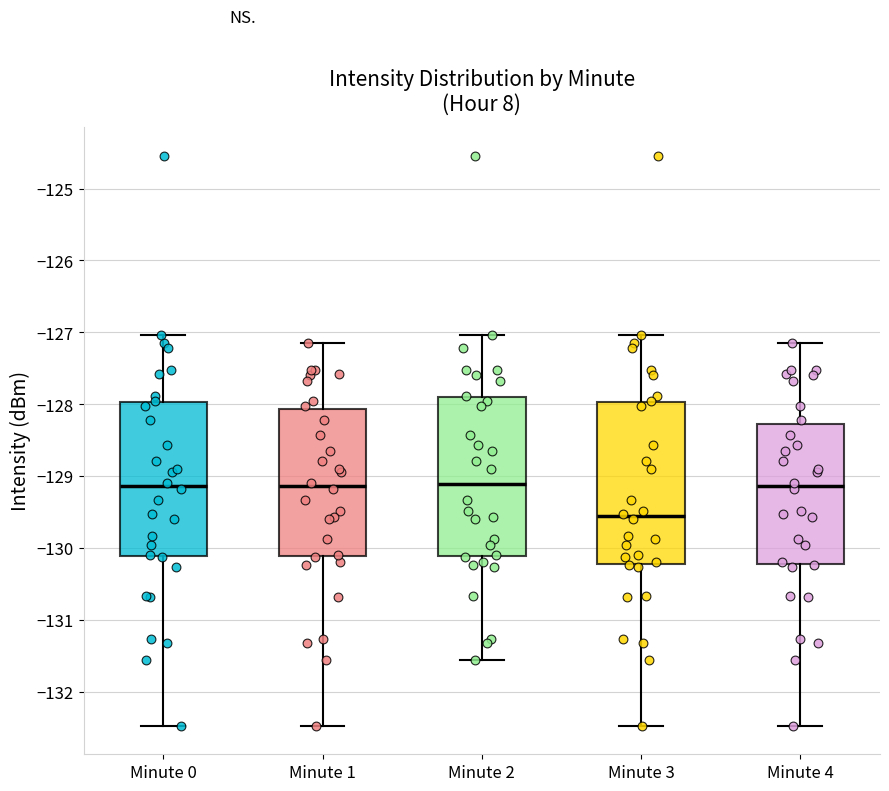

Which box's median line is the lowest?

Minute 3